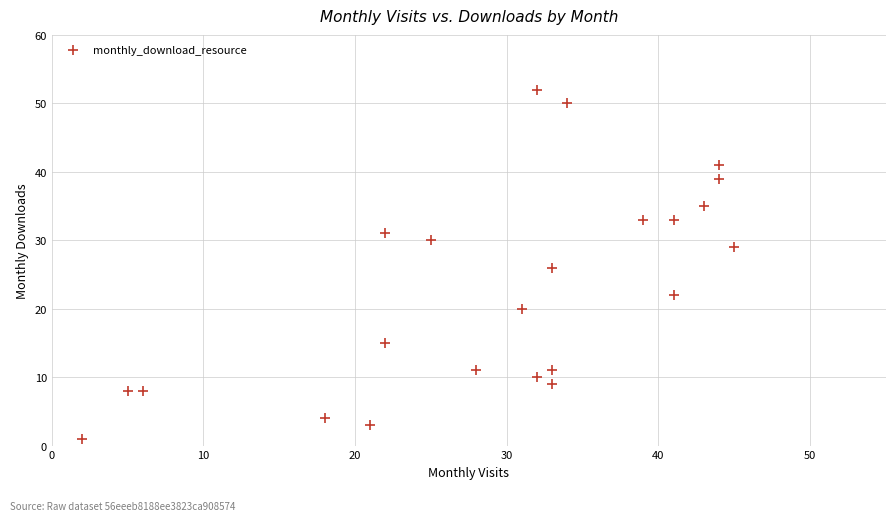

List the coordinates of all points as (X, Y) pairs, reading left to right.

(2, 1)  (5, 8)  (6, 8)  (18, 4)  (21, 3)  (22, 15)  (22, 31)  (25, 30)  (28, 11)  (31, 20)  (32, 10)  (32, 52)  (33, 9)  (33, 11)  (33, 26)  (34, 50)  (39, 33)  (41, 22)  (41, 33)  (43, 35)  (44, 41)  (44, 39)  (45, 29)